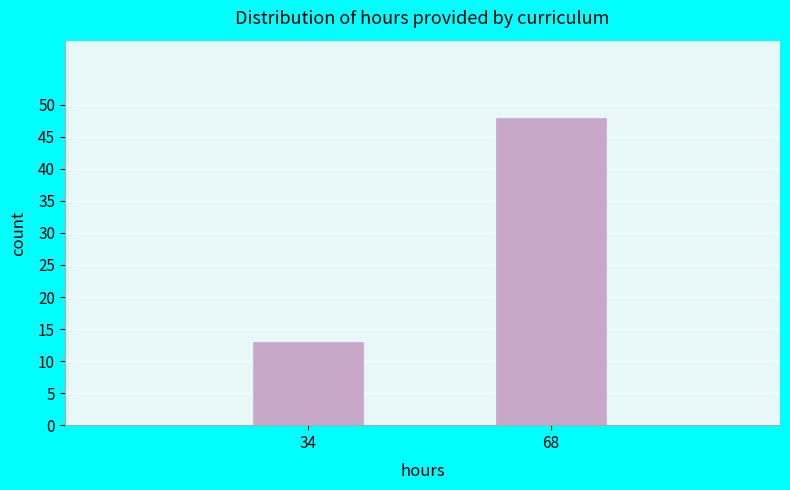

Reading left to right, list all the values displayed in this chart.

34=13	68=48